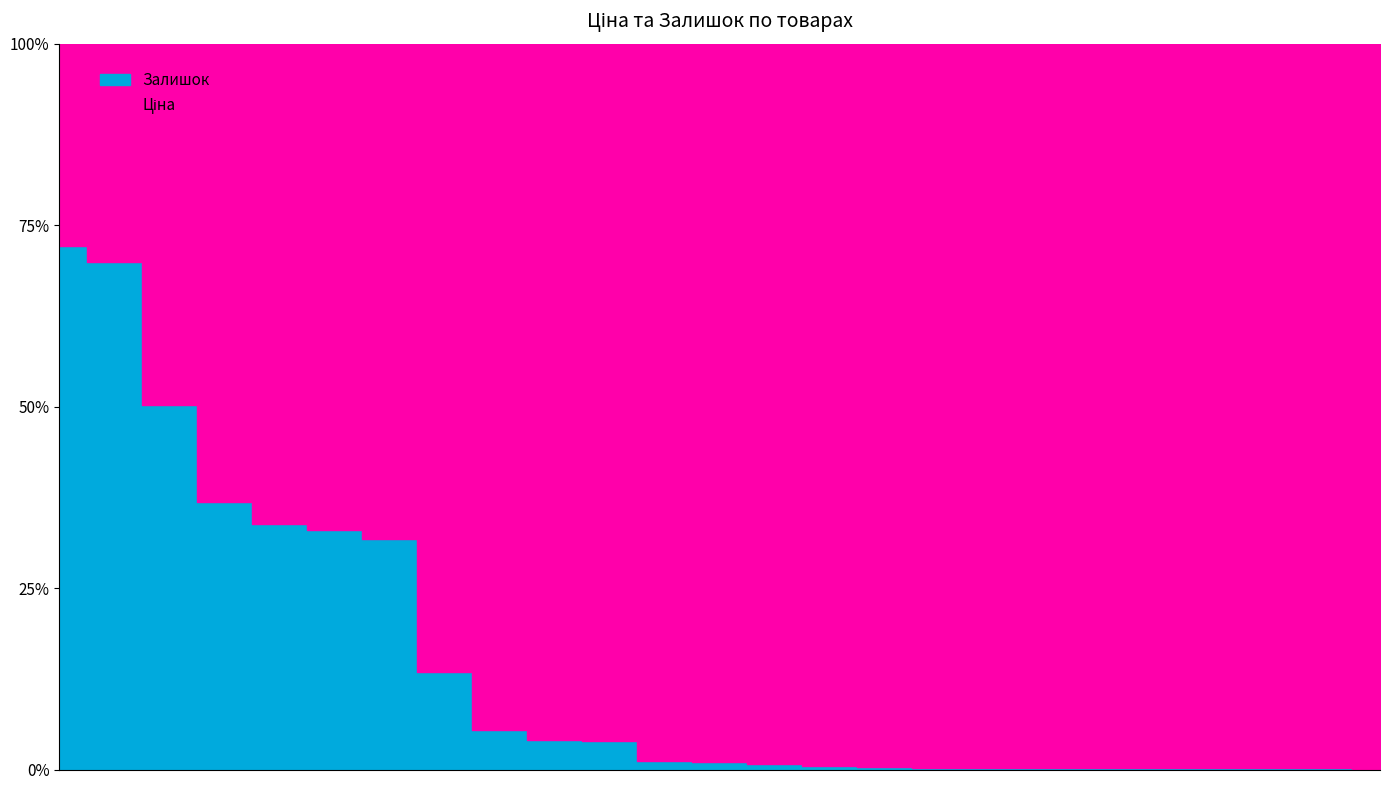

At 285112220, list the series in order from largest to smallest.

Ціна, Залишок